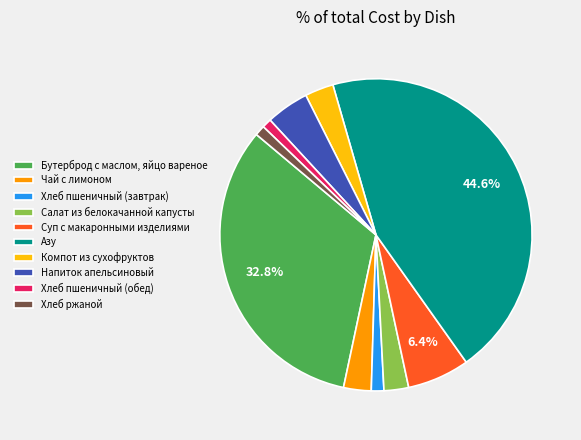

Does Бутерброд с маслом, яйцо вареное represent more than half of the total?

No